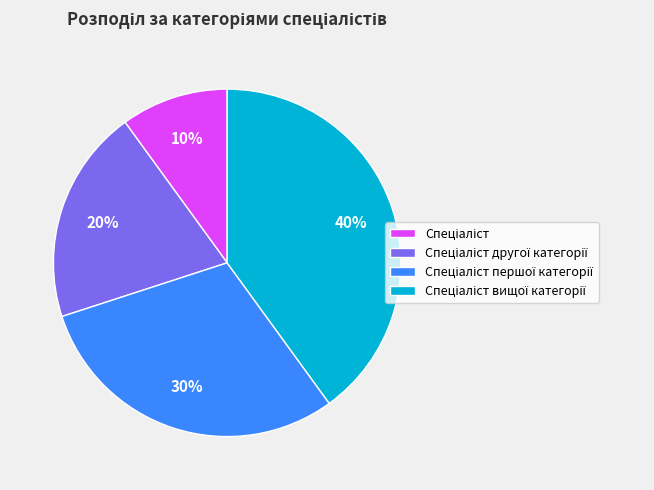

To the nearest percent, what is the average slice percentage?

25%